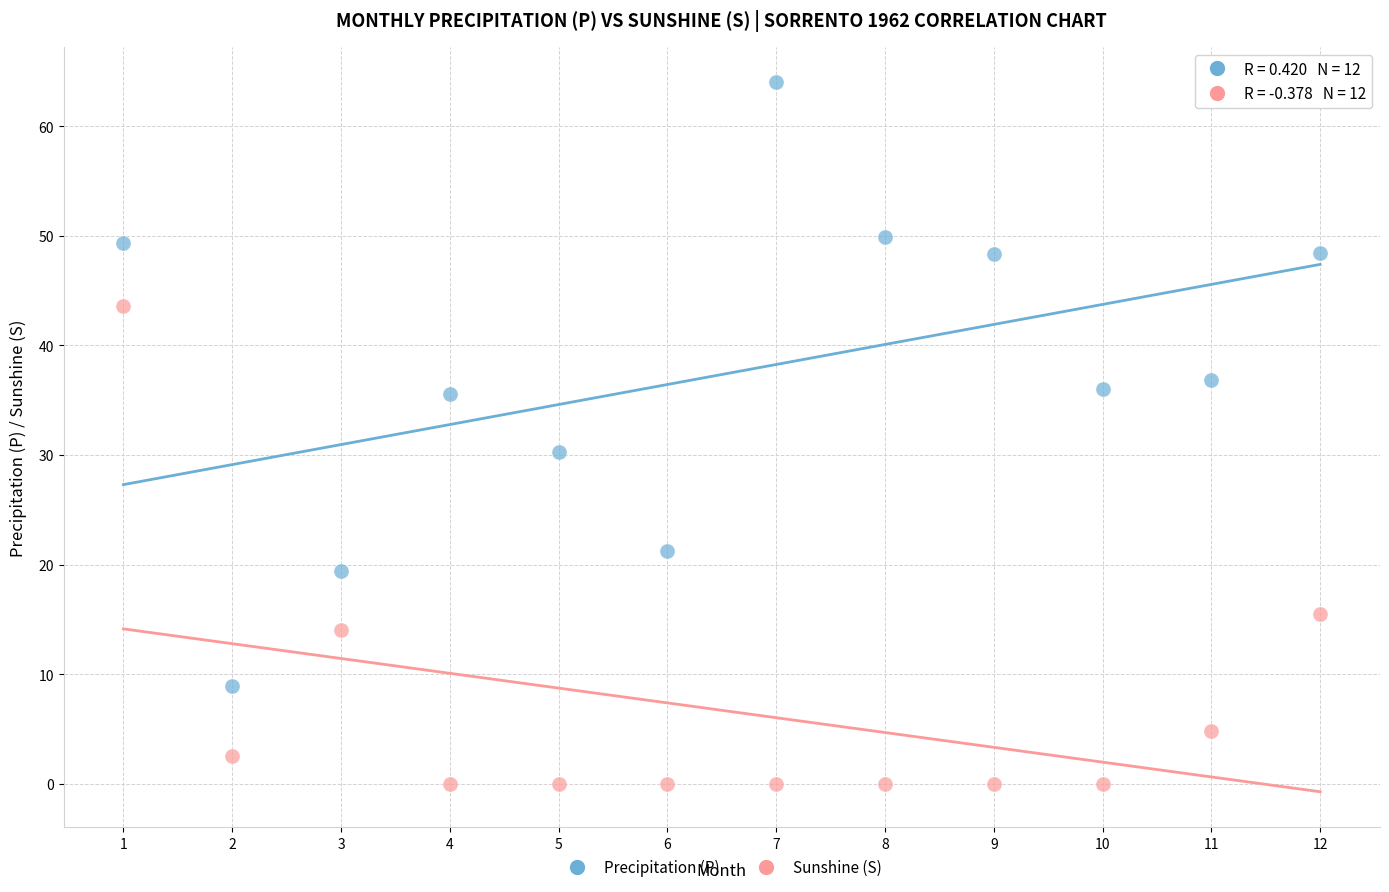

What are all the series names shown in the legend?

Precipitation (P), Sunshine (S)